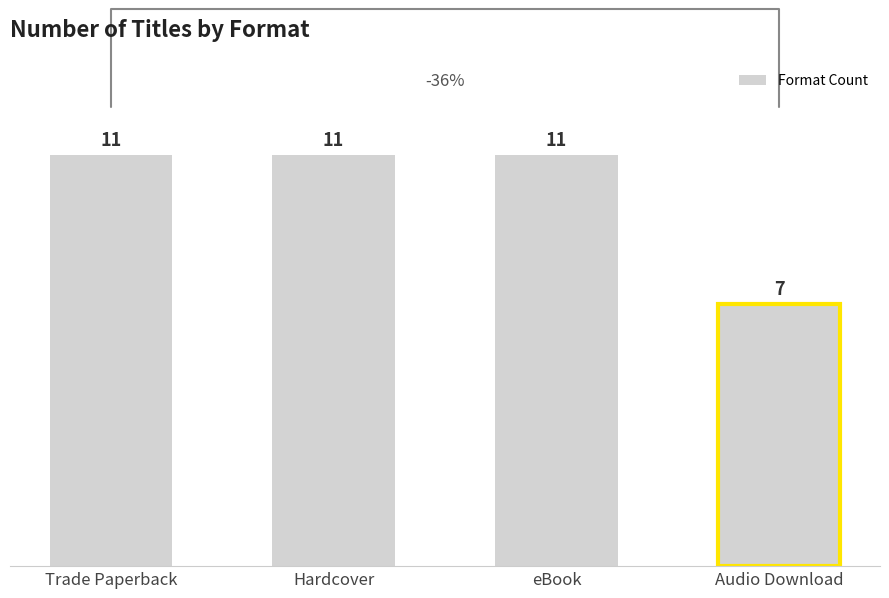

Approximately how many times larger is the value at eBook compared to Trade Paperback?

1.0